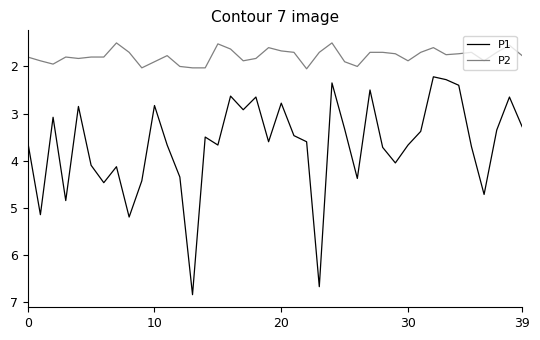

How many interior local valleys does the P1 series have?

12